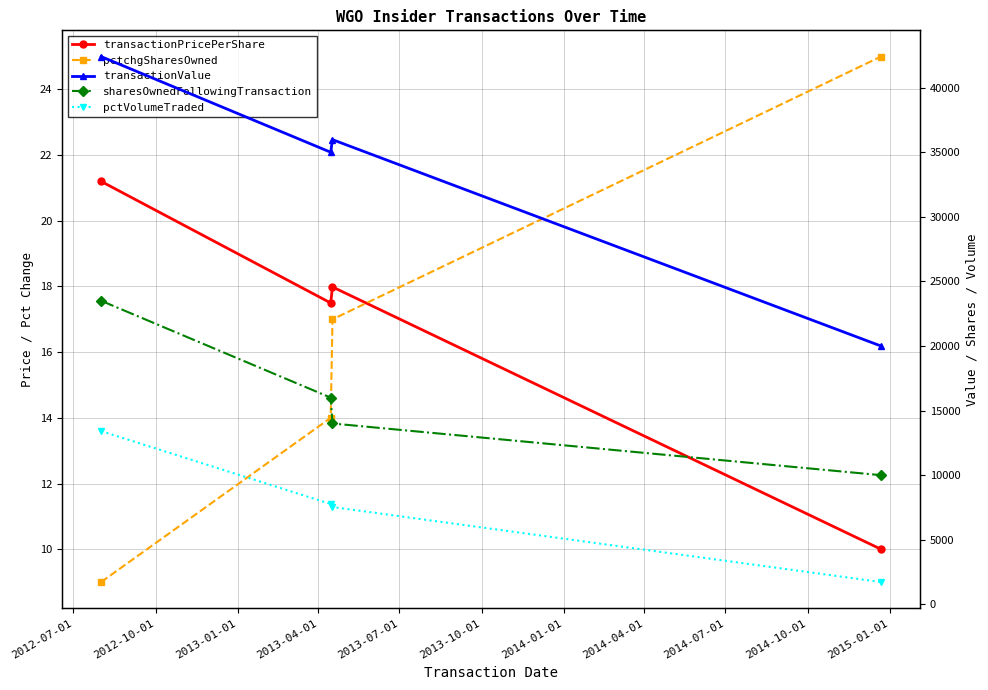

Does the chart display data point markers on the line(s)?

Yes